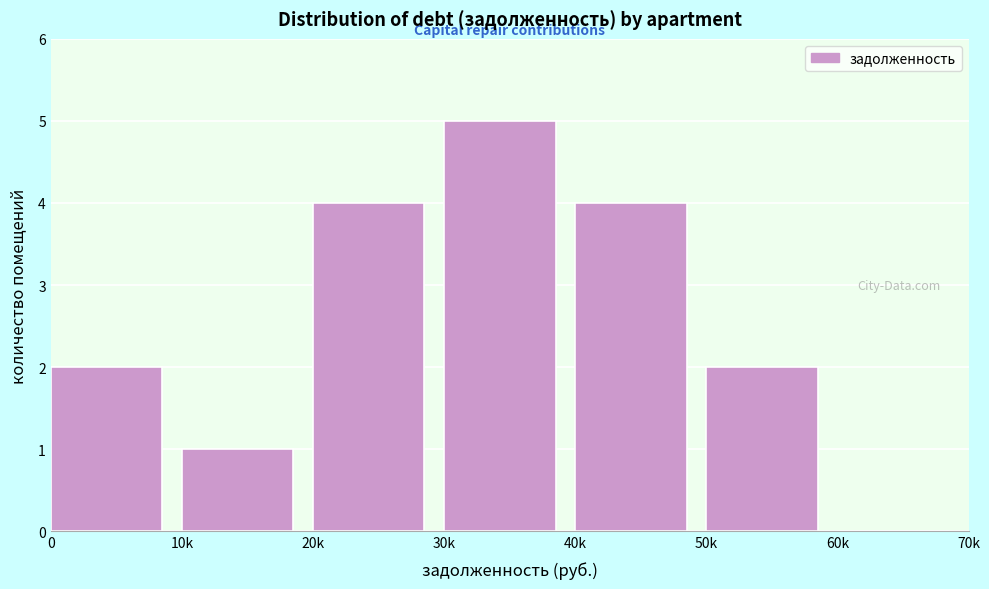

Reading right to left, transcribe all the data shown in this chart.

60k=0	50k=2	40k=4	30k=5	20k=4	10k=1	0=2